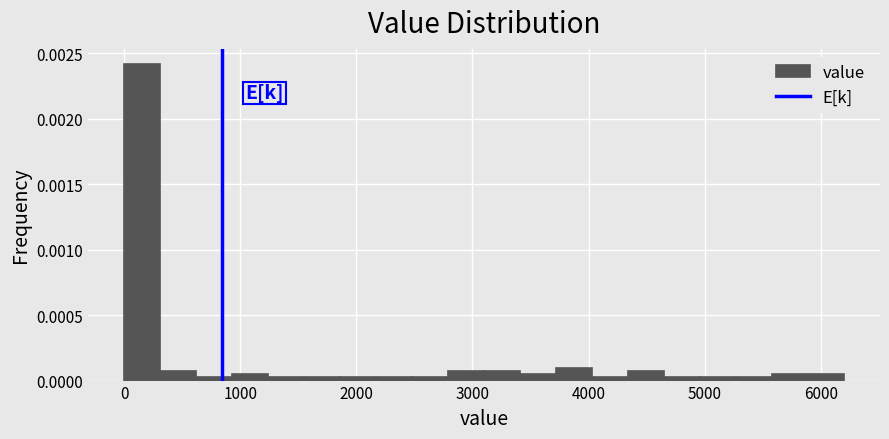

Around what value on the x-axis is the tallest bar? Give the approximate position of its centre, as read against the axis.

200